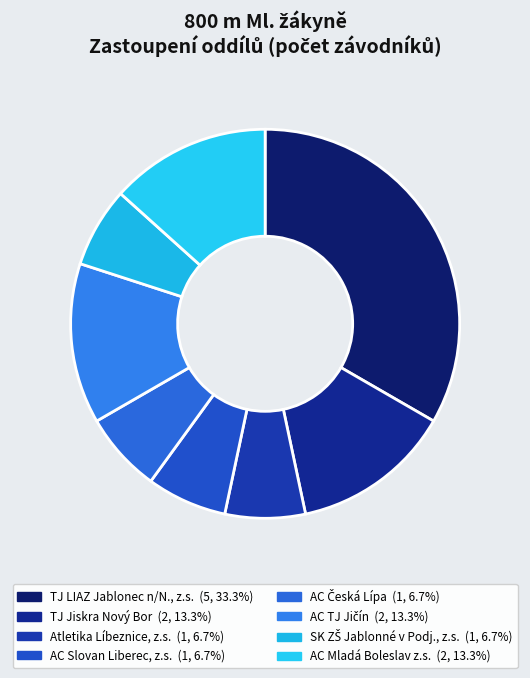

How many slices are in this pie chart?

8